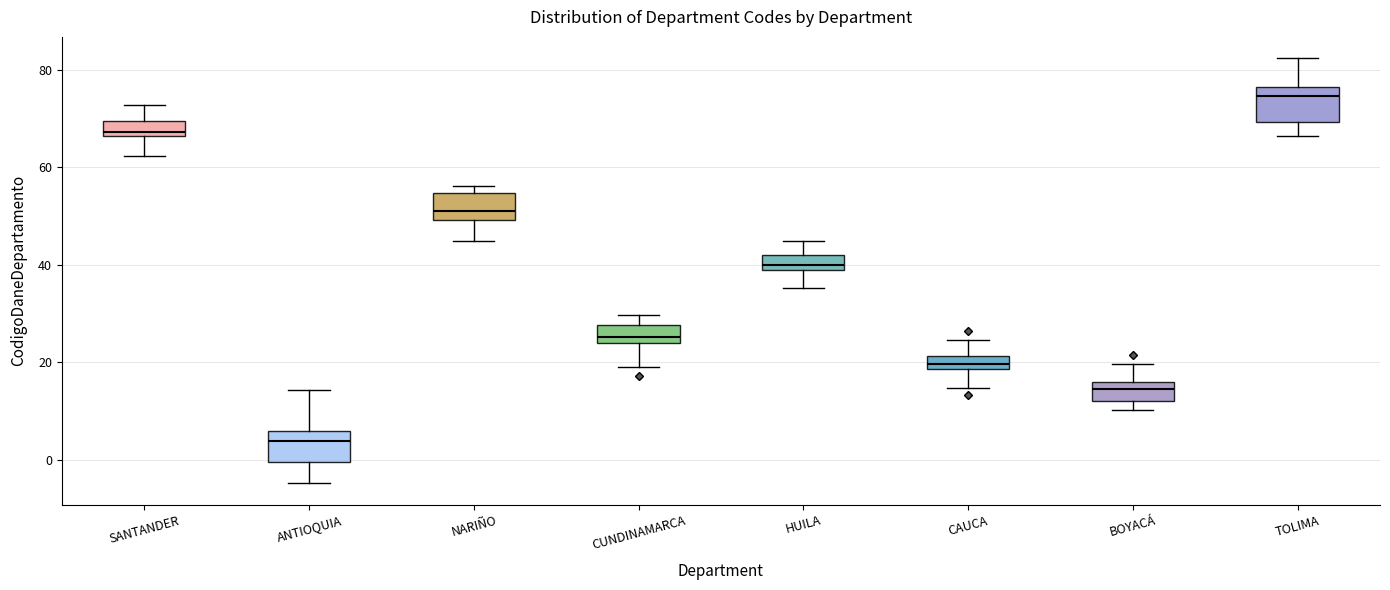

Which box's median line is the lowest?

ANTIOQUIA